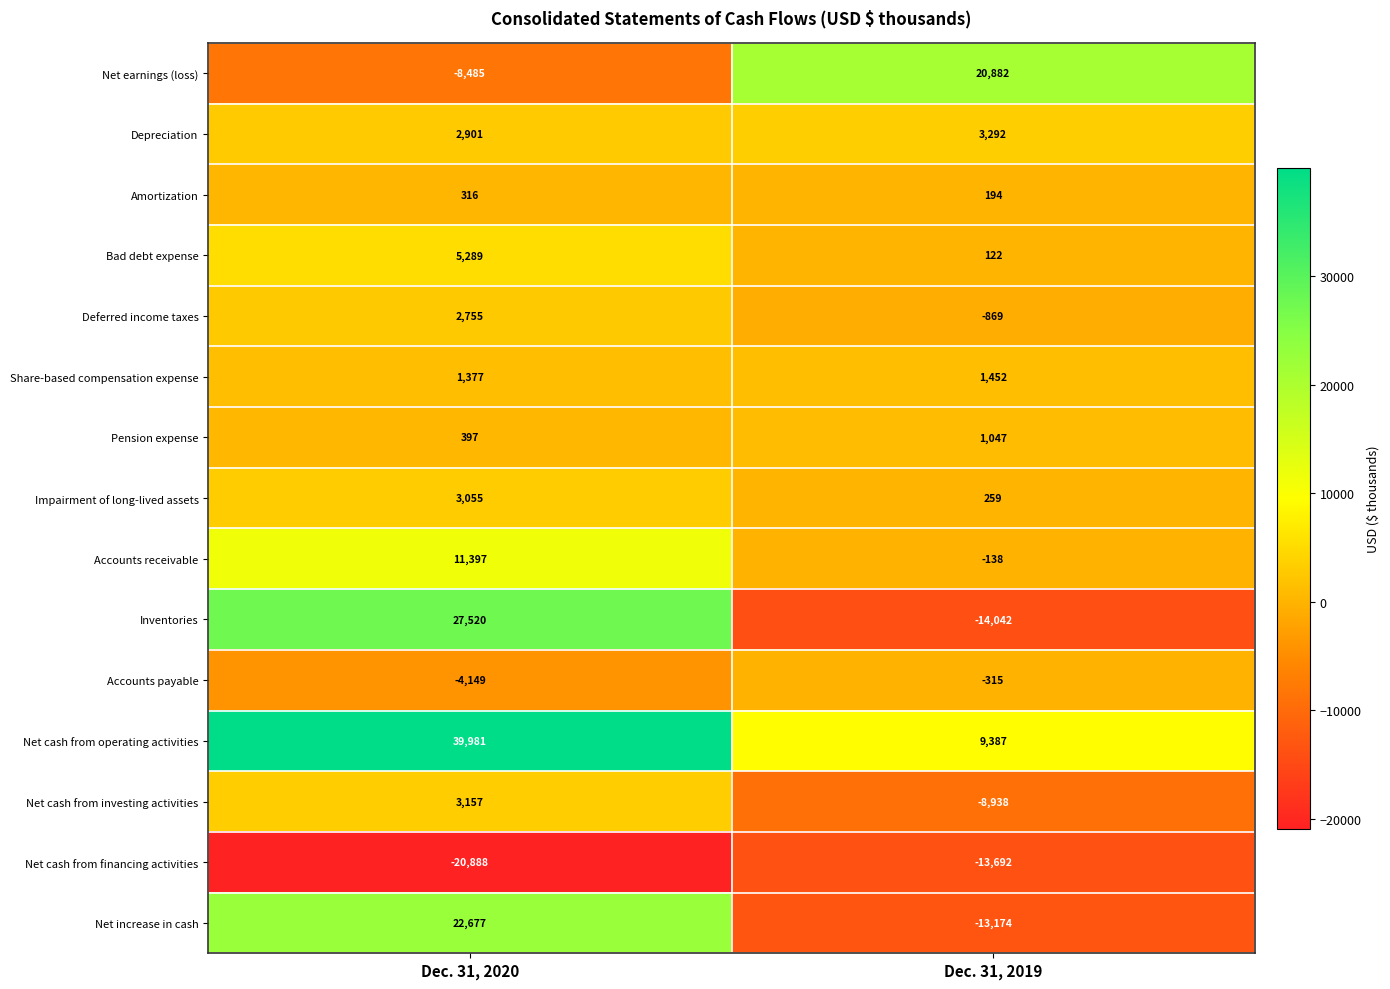

At which category is the sum across all series the highest?

Dec. 31, 2020